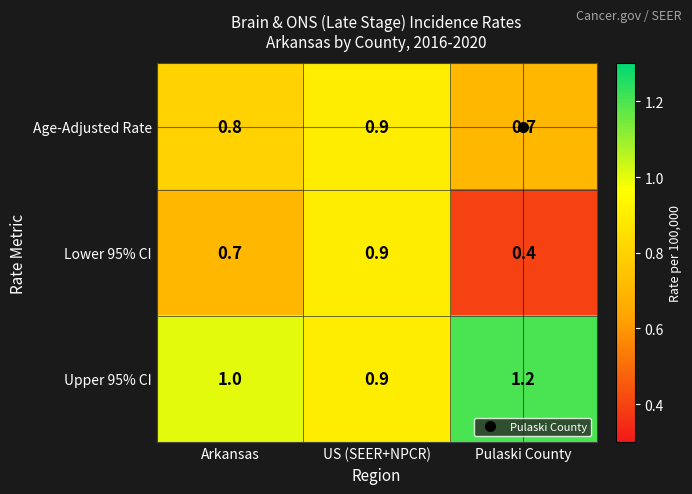

How many Age-Adjusted Rate values are between 0 and 1?

3